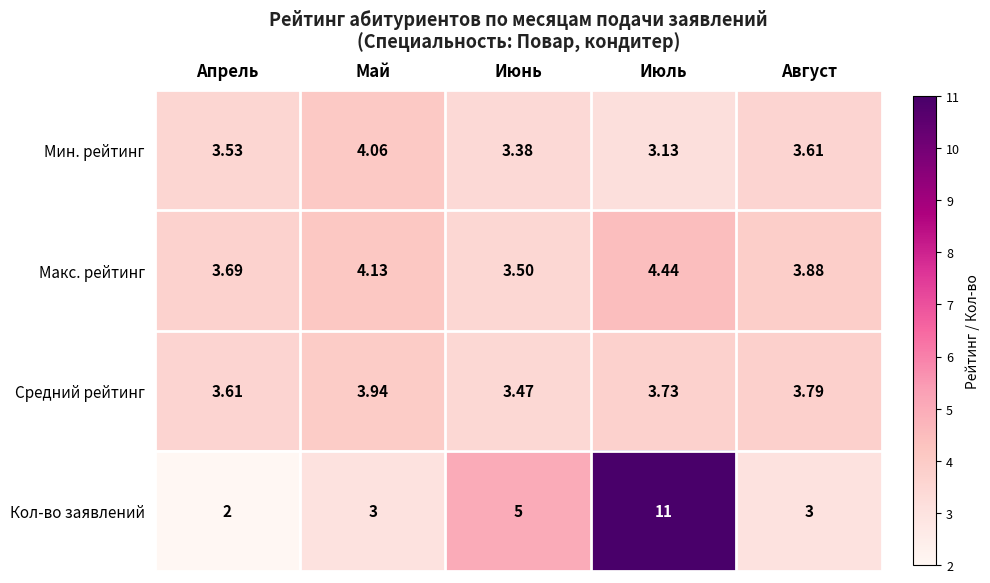

Count the number of data series in this chart.

4